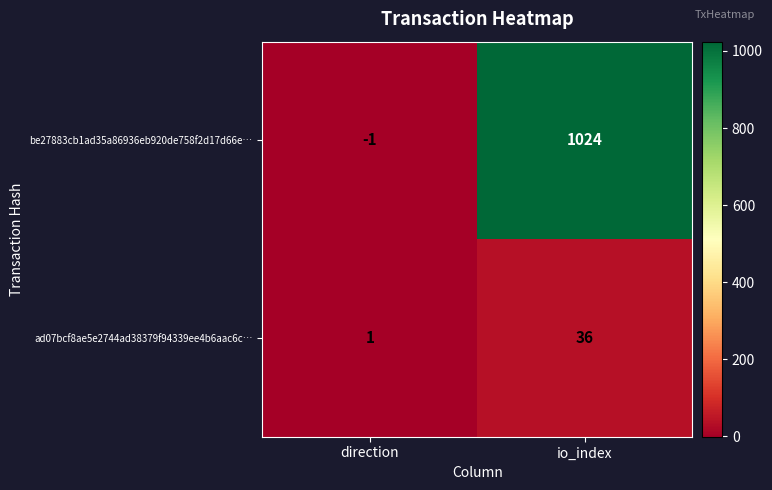

How many data points does each series have?

2